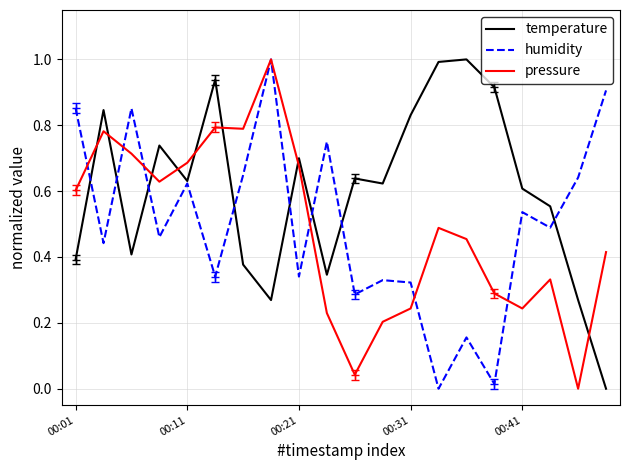

How many lines are shown in the chart?

3